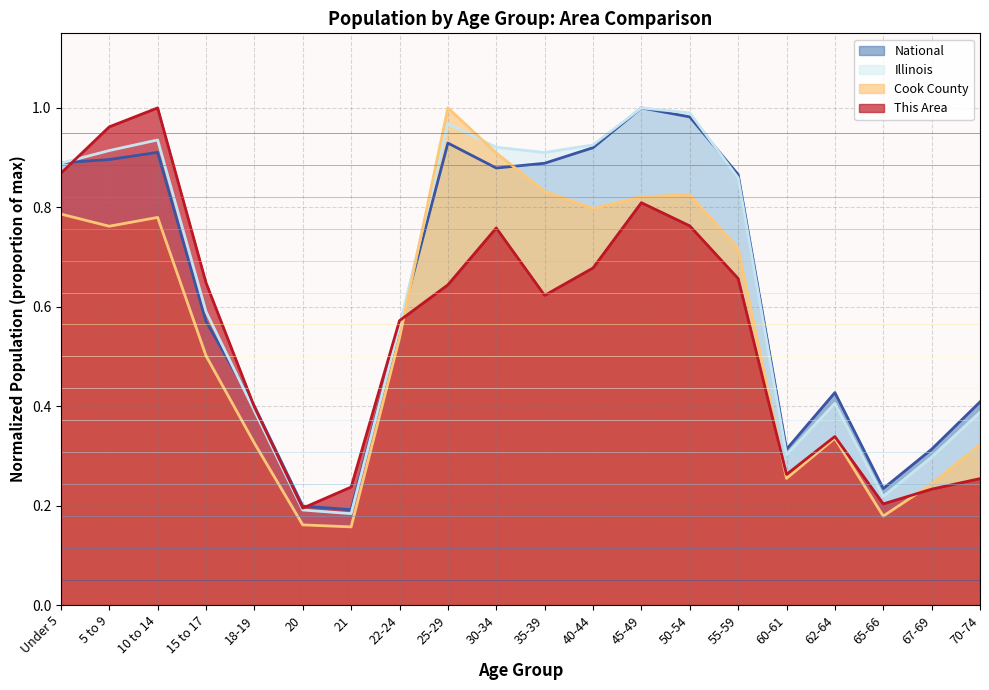

Which has a higher value, 67-69 or 62-64?

62-64